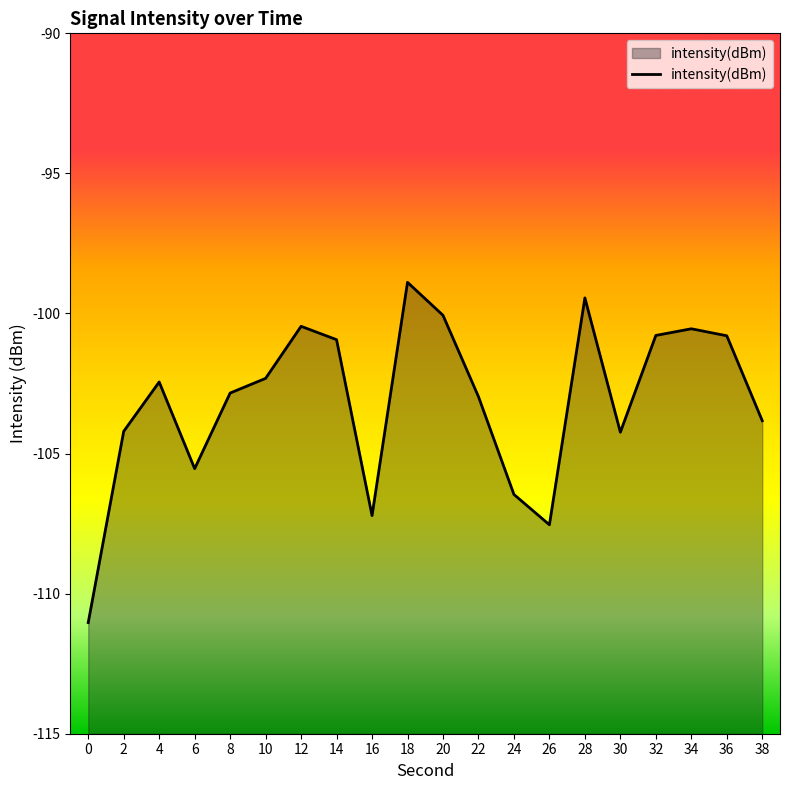

How many values are below -102?

12